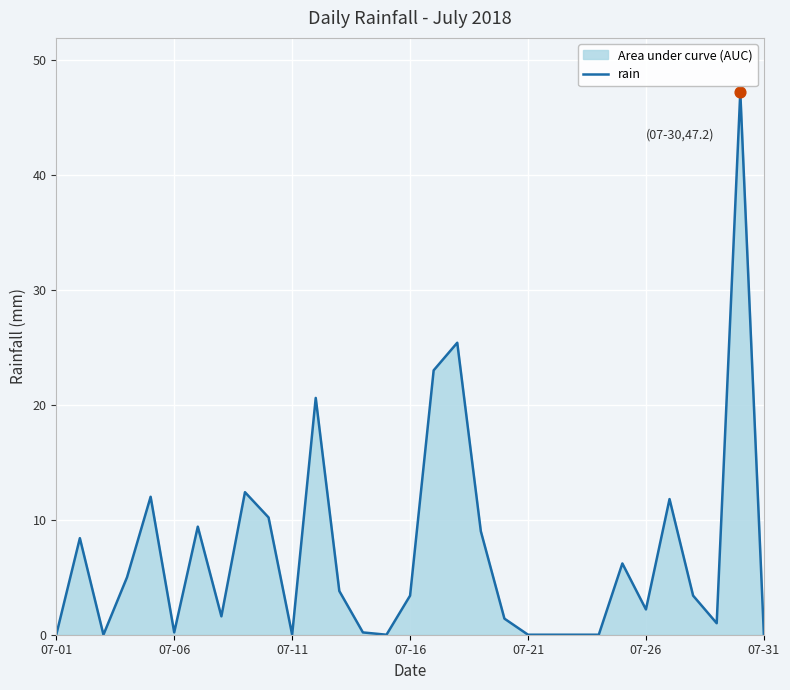

What is the maximum value shown in the chart?

47.2